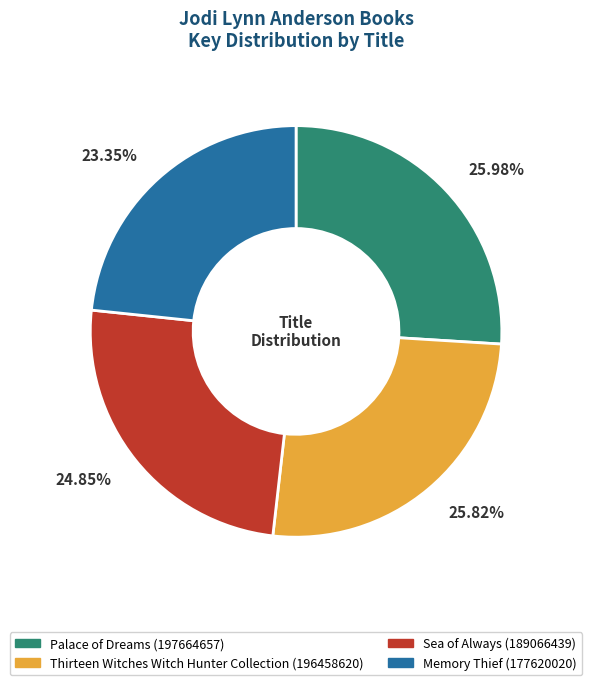

Is it true that Memory Thief is 12% of the pie?

False